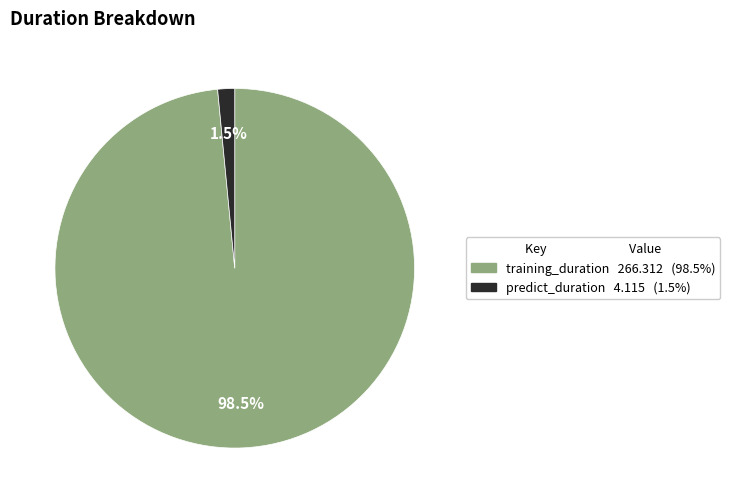

Rank the categories by value from highest to lowest.

training_duration, predict_duration